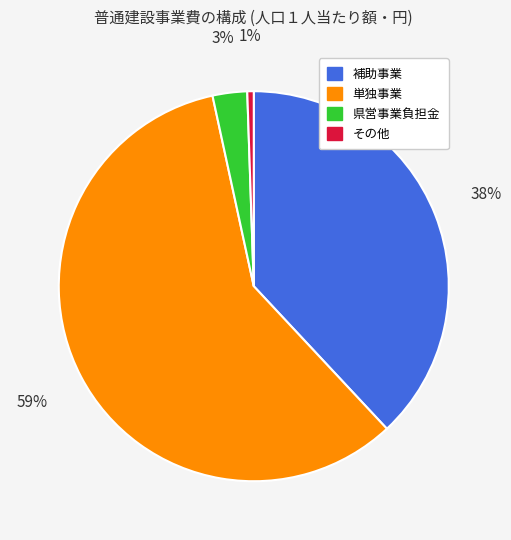

What is the majority slice?

単独事業